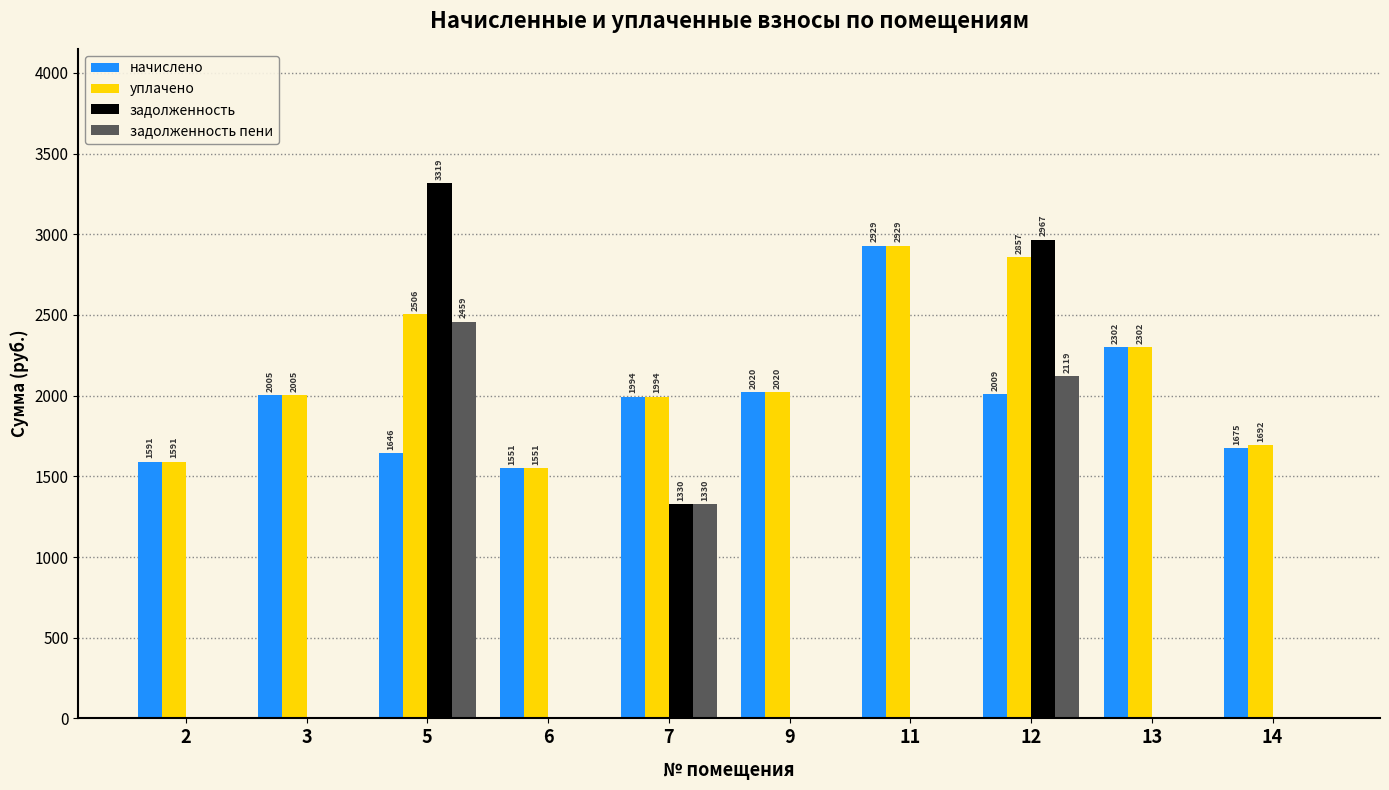

Which series changed the most between 5 and 13?

задолженность